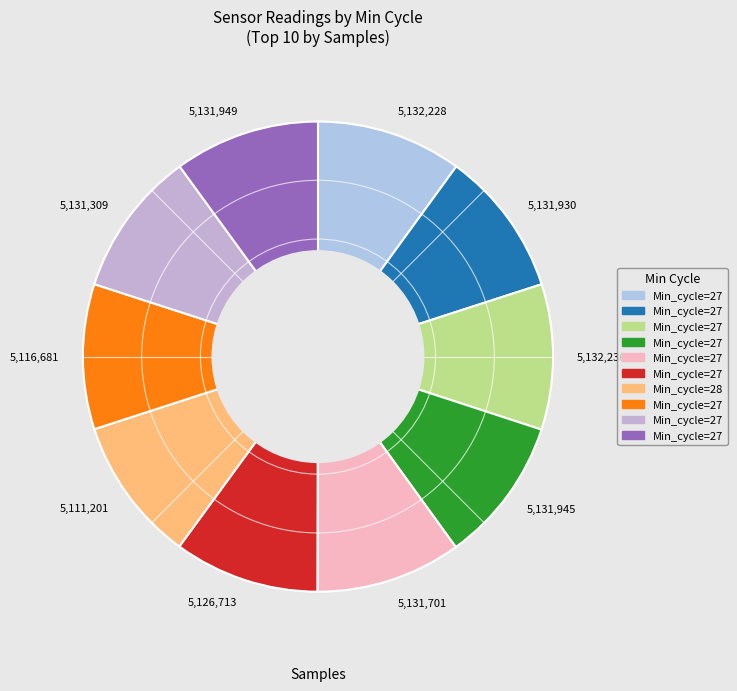

What is the ratio of the value at 5,132,236 to the value at 5,131,949?

1.0